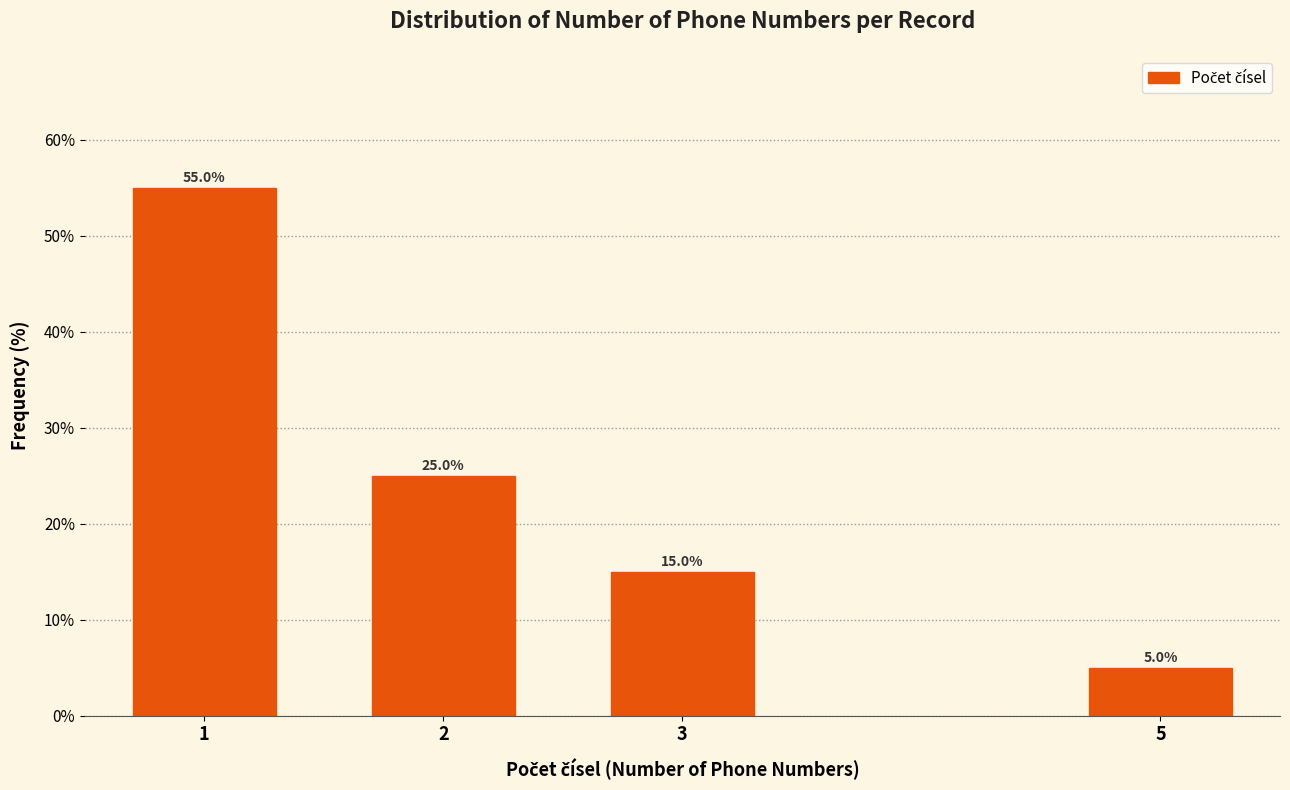

Reading left to right, transcribe all the data shown in this chart.

55.0	25.0	15.0	5.0